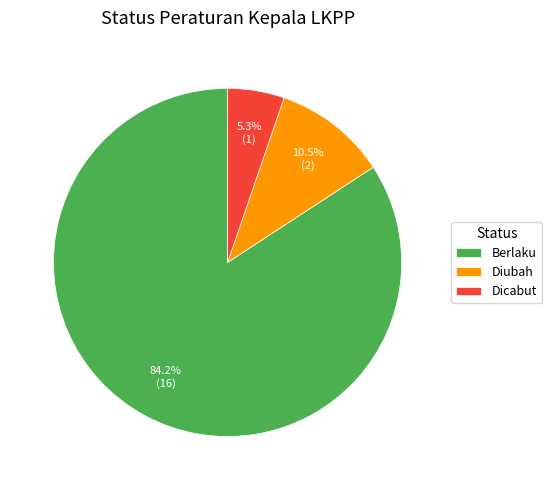

What is the largest slice in the pie chart?

Berlaku